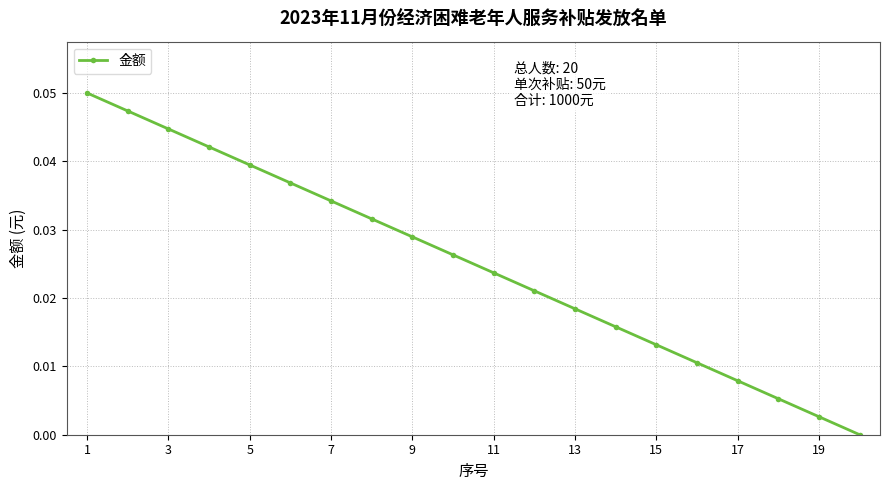

Is this an area chart (filled region under the line)?

No